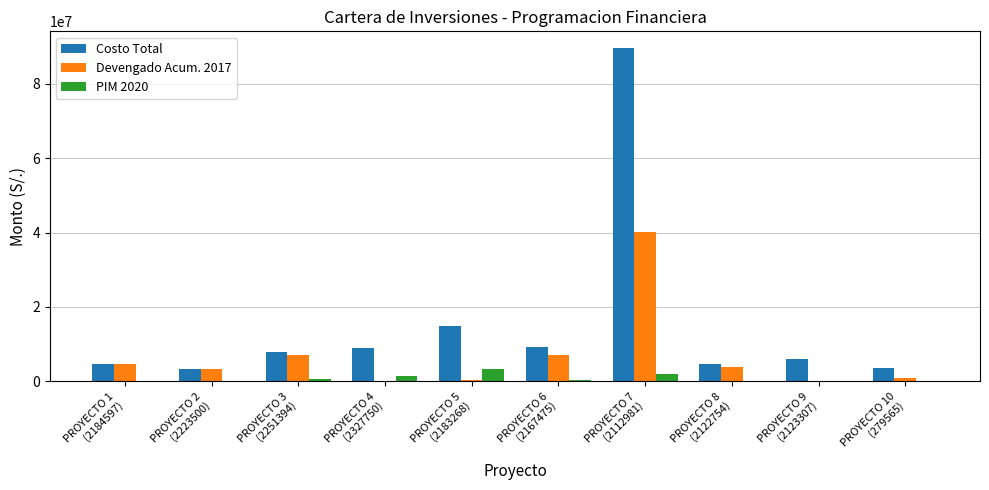

Which series has the largest total across all categories?

Costo Total